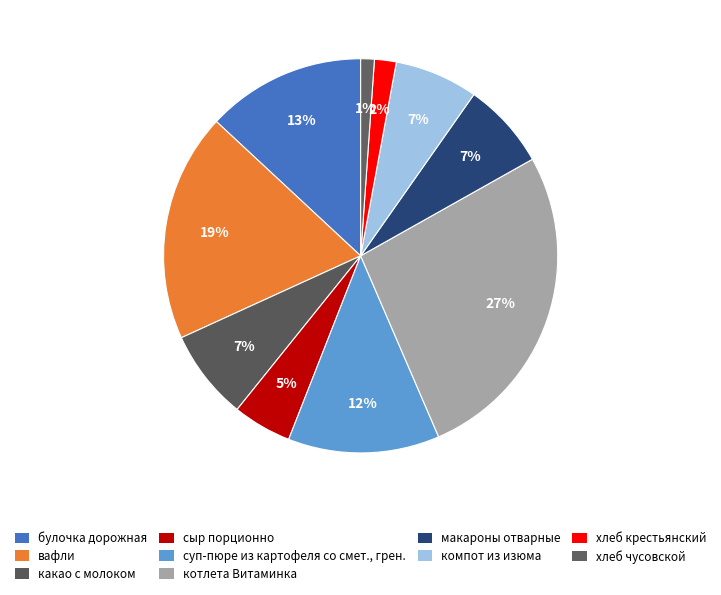

Between сыр порционно and суп-пюре из картофеля со смет., грен., which is larger?

суп-пюре из картофеля со смет., грен.